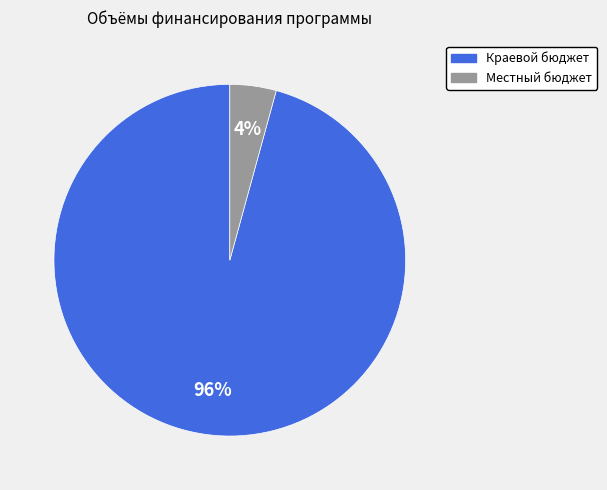

To the nearest percent, what is the average slice percentage?

50%